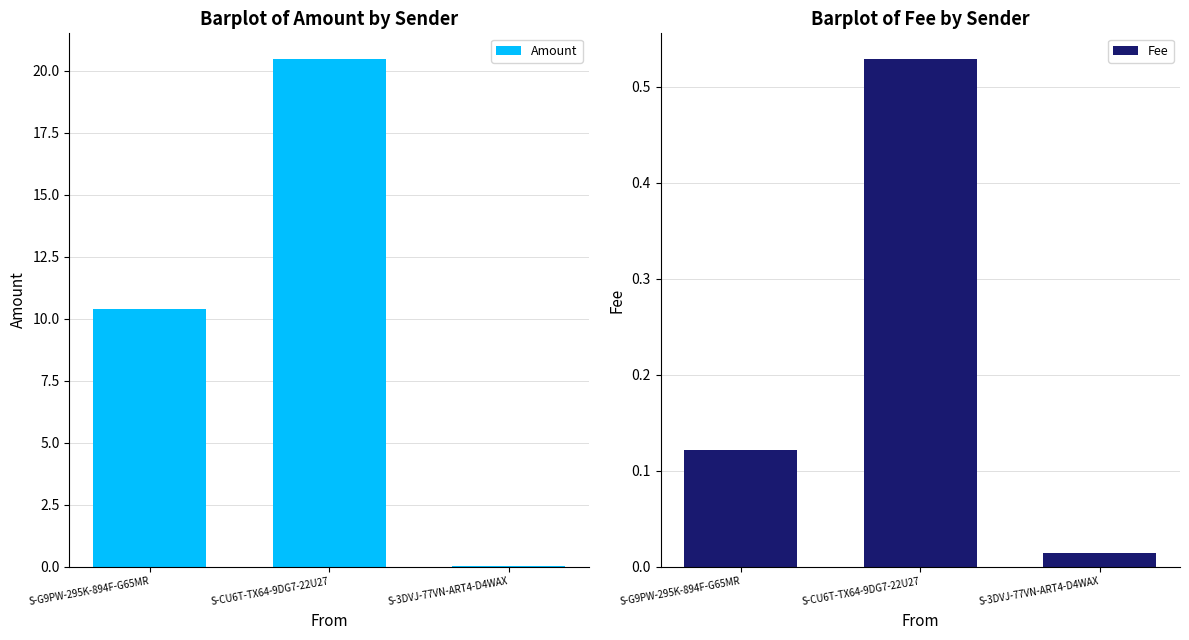

True or false: Fee has a value of 0.0 at S-3DVJ-77VN-ART4-D4WAX.

True